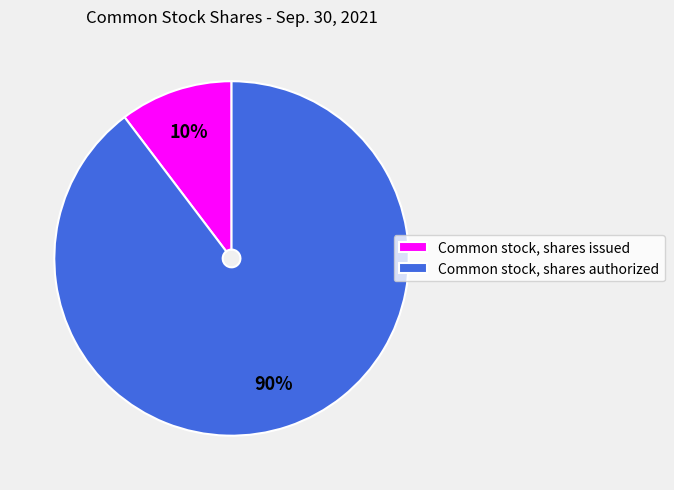

Is the sum of Common stock, shares issued and Common stock, shares authorized greater than half?

Yes